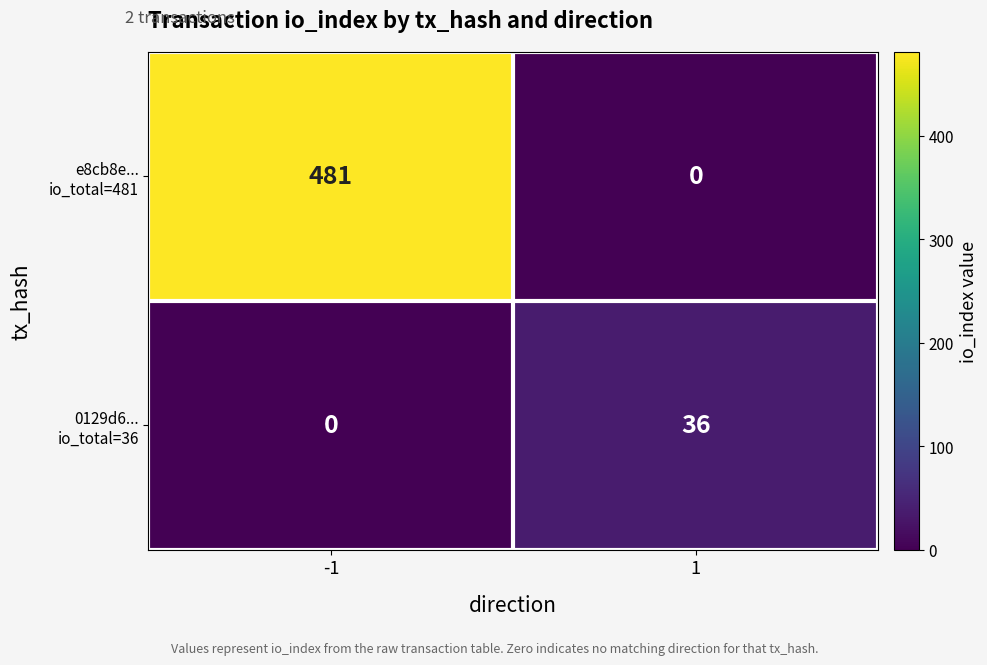

What is the maximum value shown in the chart?

481